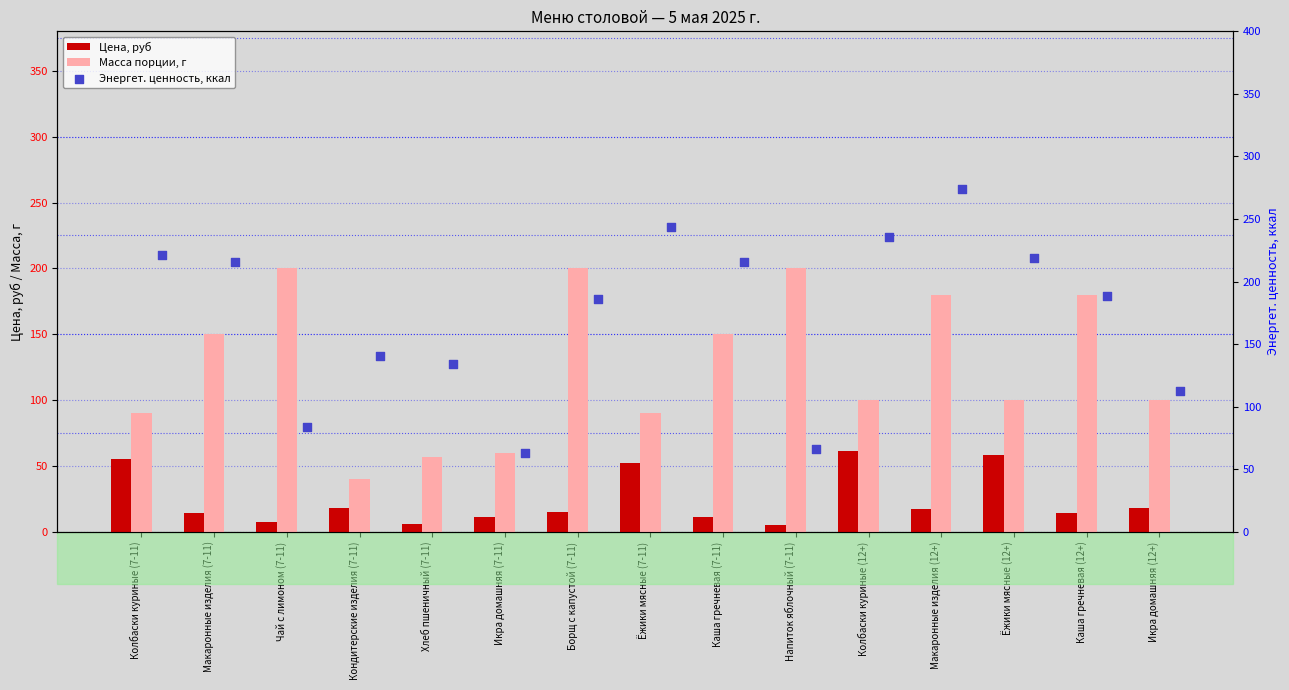

Is the value of Масса порции, г at Напиток яблочный (7-11) greater than the value of Энергет. ценность, ккал at Икра домашняя (12+)?

Yes